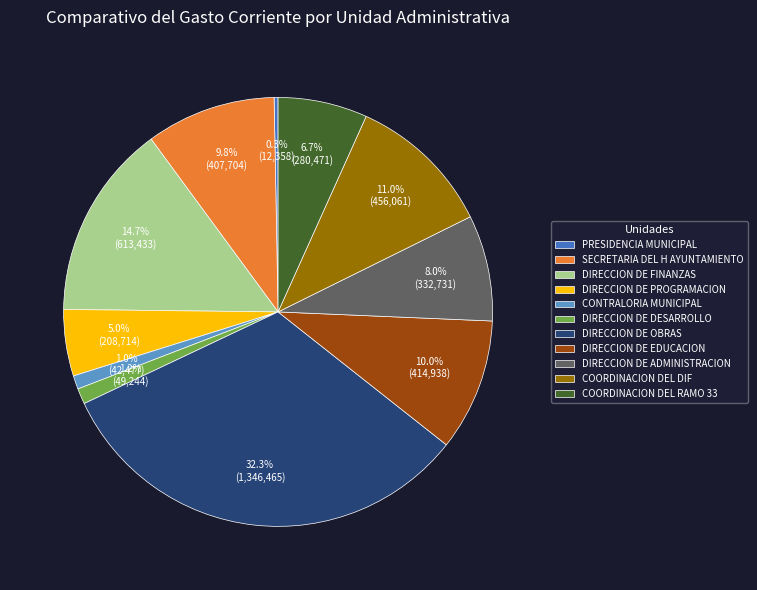

To the nearest percent, what is the combined percentage of DIRECCION DE OBRAS and DIRECCION DE DESARROLLO?

34%